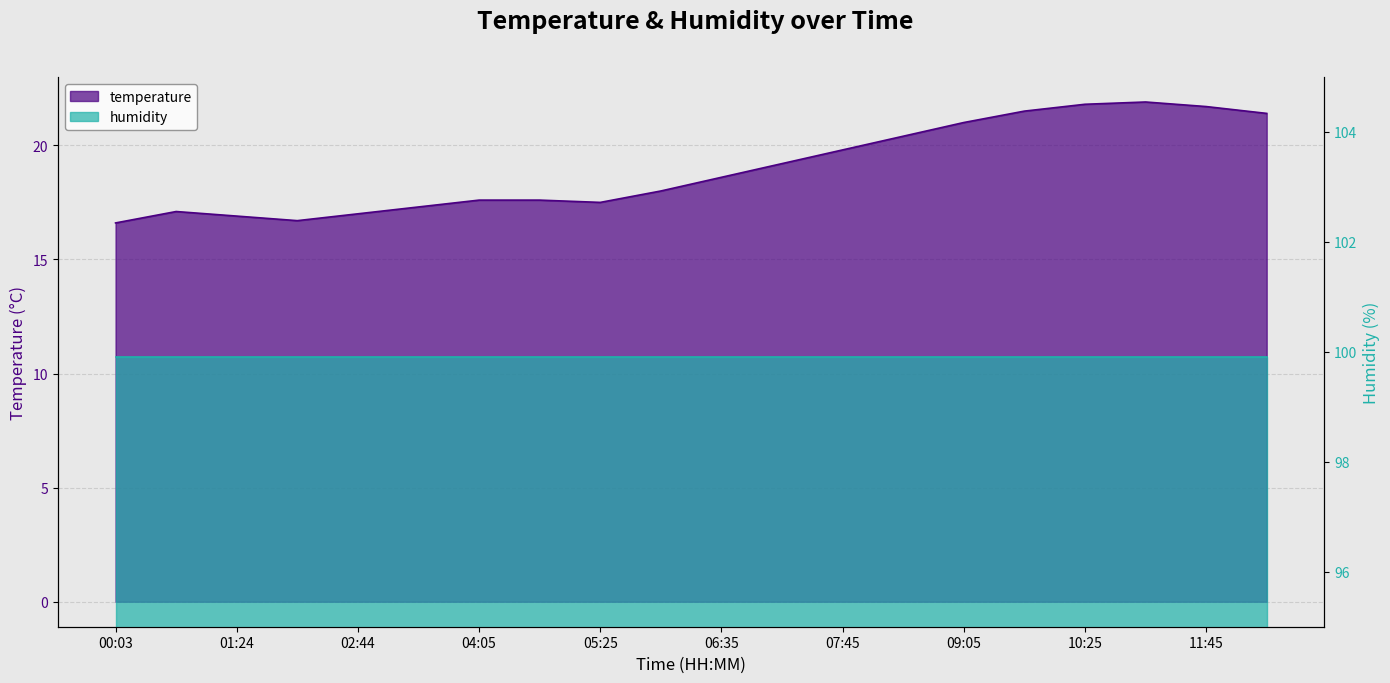

Count the number of values greater than 18.

10